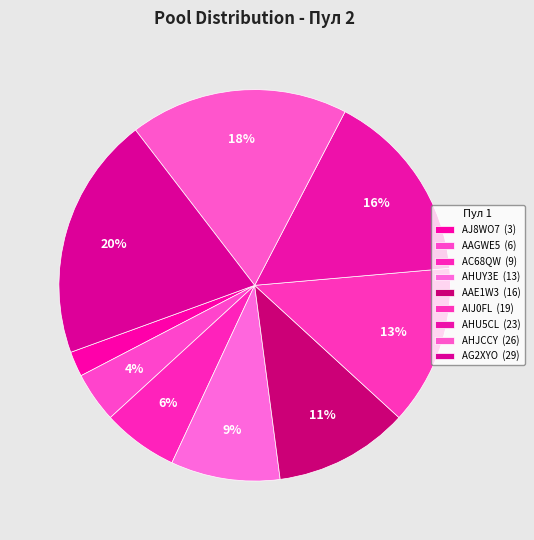

To the nearest percent, what portion does AHJCCY represent?

18%